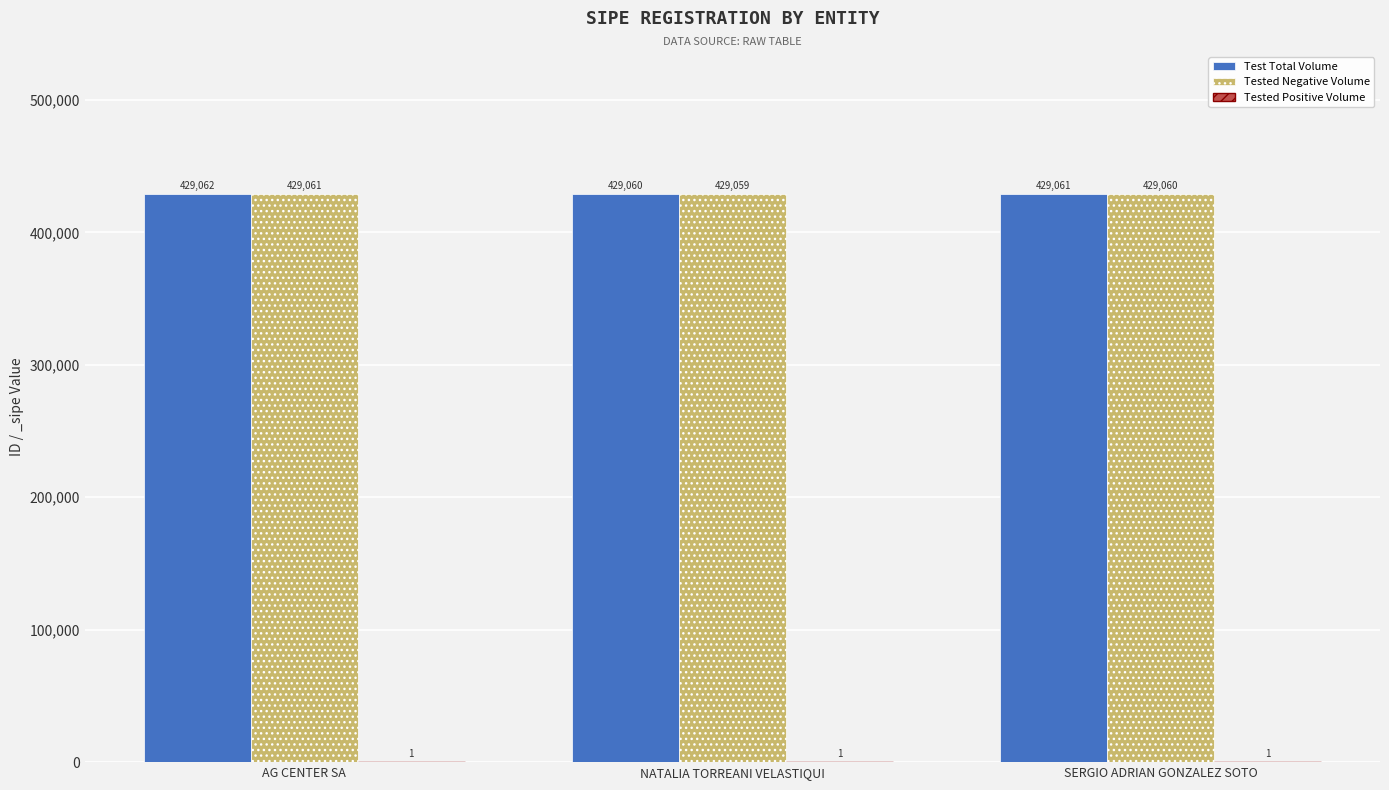

True or false: Test Total Volume has a value of 636332 at NATALIA TORREANI VELASTIQUI.

False